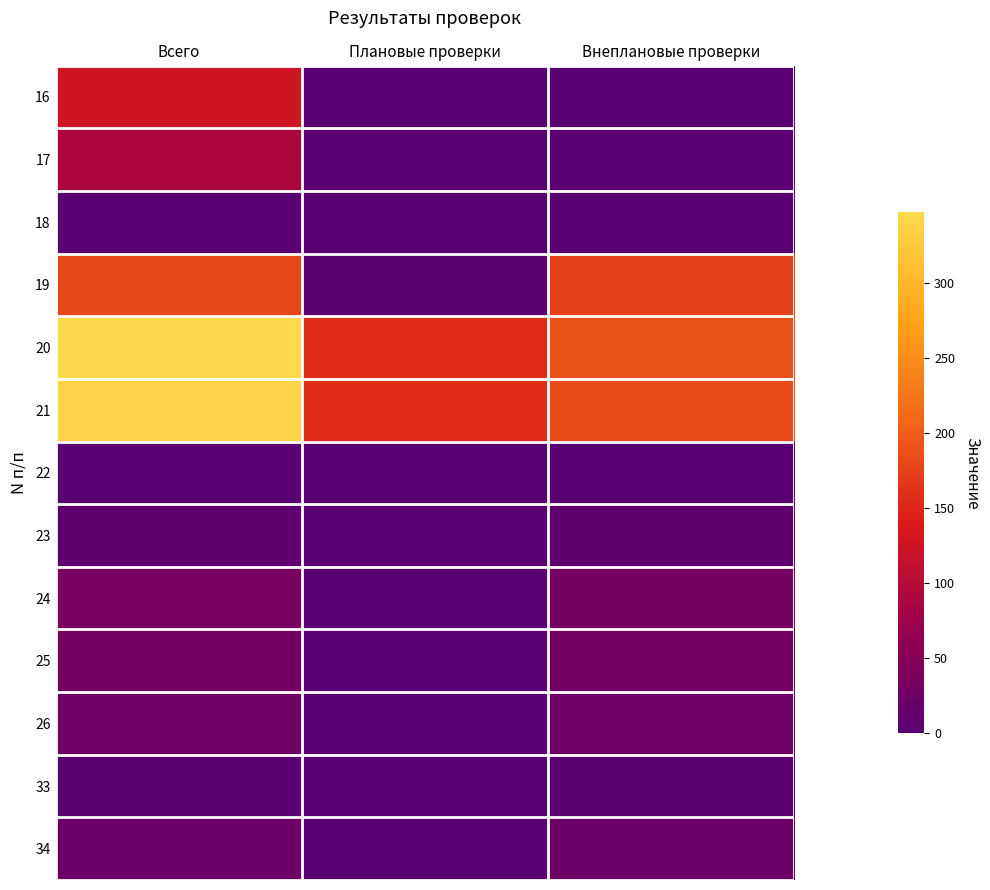

What is the total value across all series at Всего?

1205